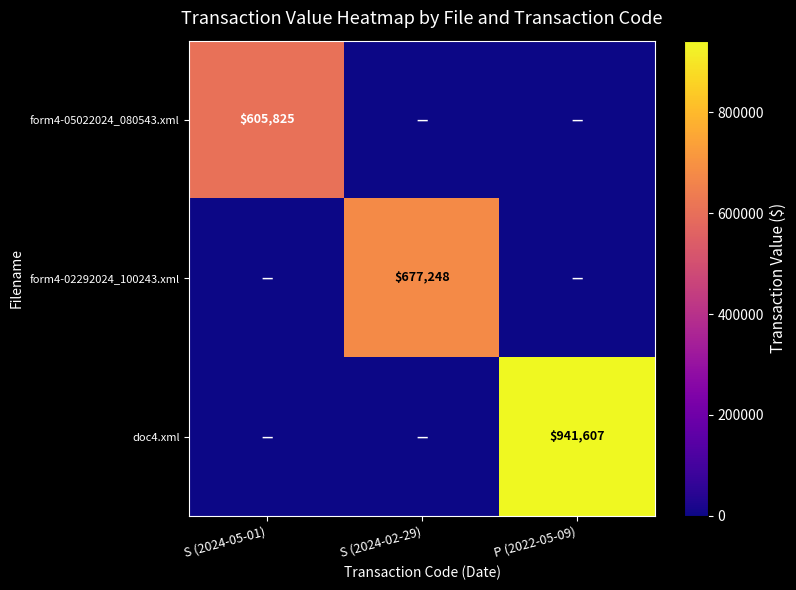

The value of doc4.xml at P (2022-05-09) is 1292796. True or false?

False